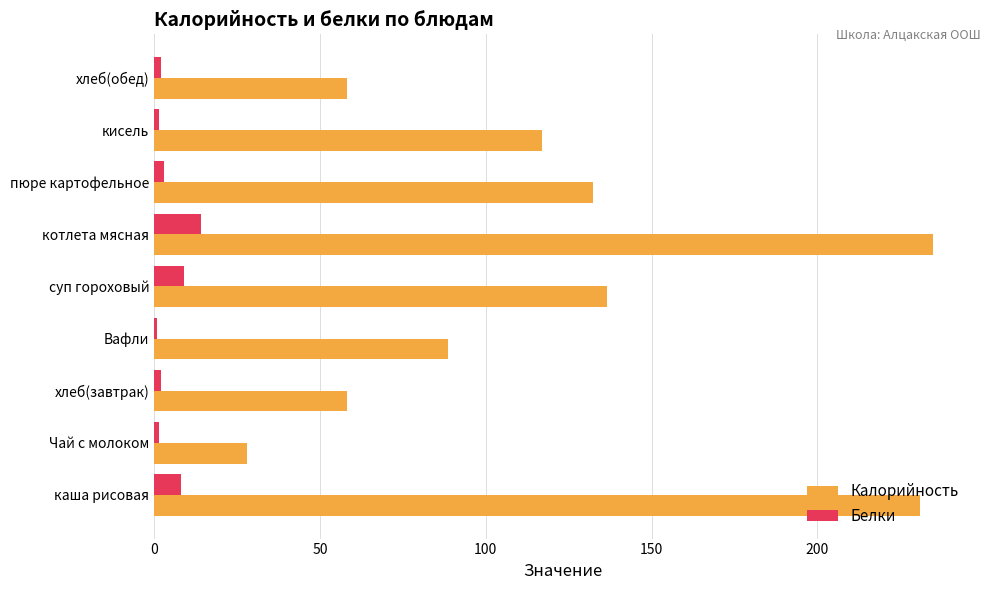

What are all the series names shown in the legend?

Калорийность, Белки